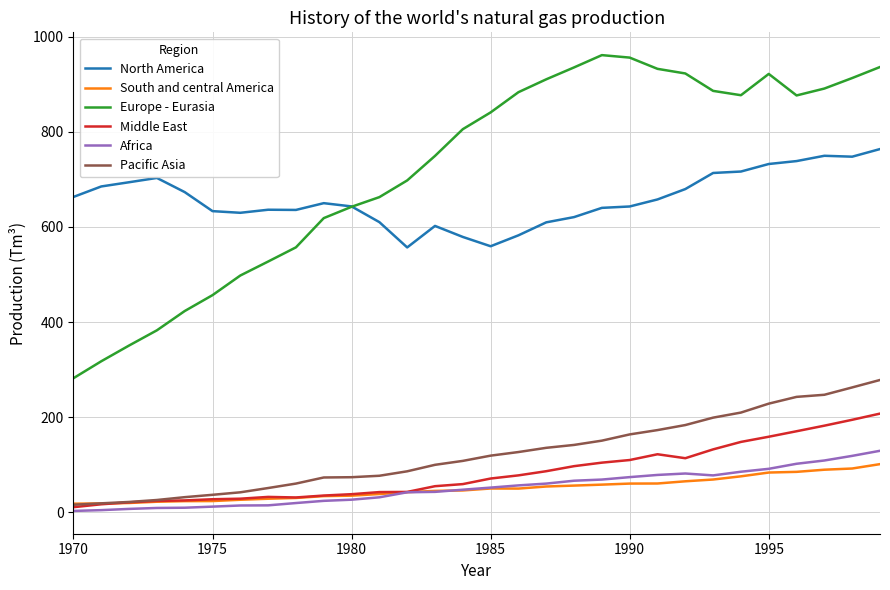

True or false: Middle East and Europe - Eurasia intersect in this chart.

False